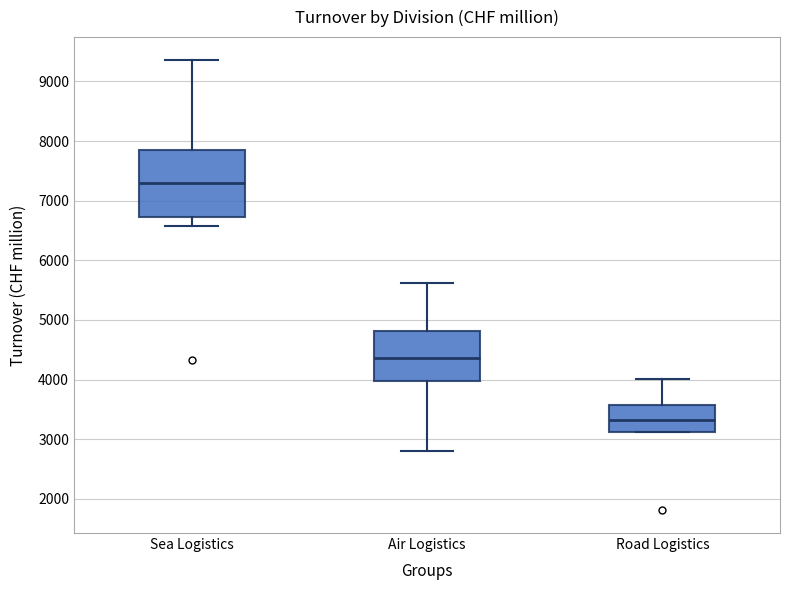

Reading left to right, transcribe this box plot: for each box, give where its median line is, the range the box spans, and where its two whiskers end, as read against the y-axis. The values are not printed on the chart, so give them approximately, as read against the axis.

Sea Logistics: median 7300, box 6700 to 7900, whiskers 6600 to 9400
Air Logistics: median 4400, box 4000 to 4800, whiskers 2800 to 5600
Road Logistics: median 3300, box 3100 to 3600, whiskers 3100 to 4000